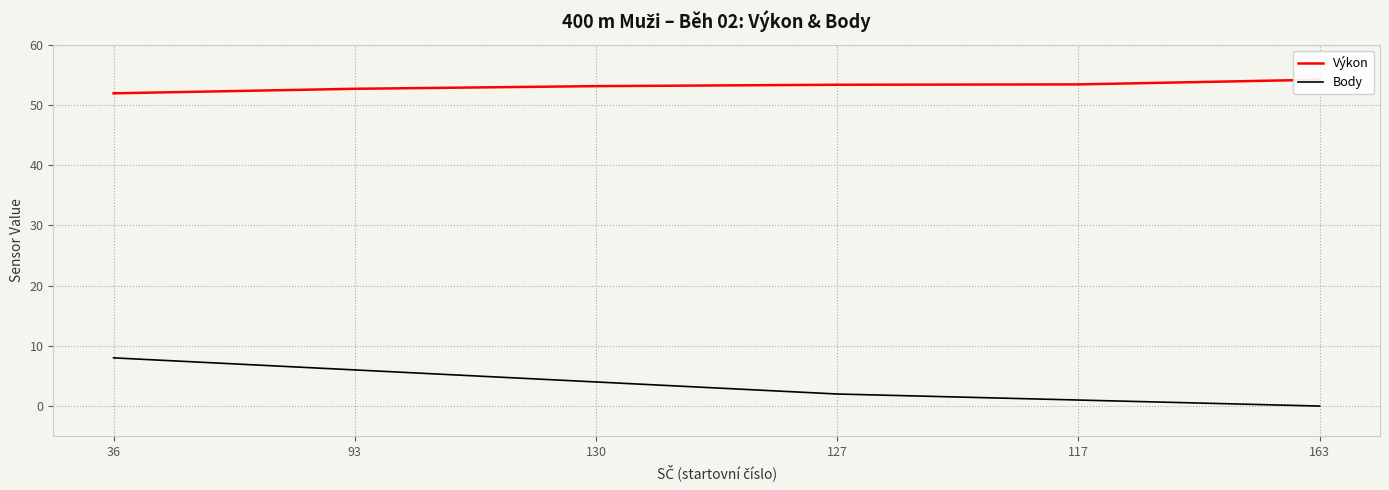

Where is Výkon nearest to the value 53?

130